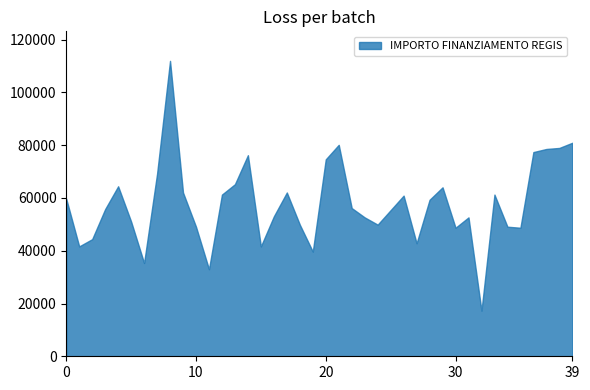

What is the greatest value displayed?

111949.1